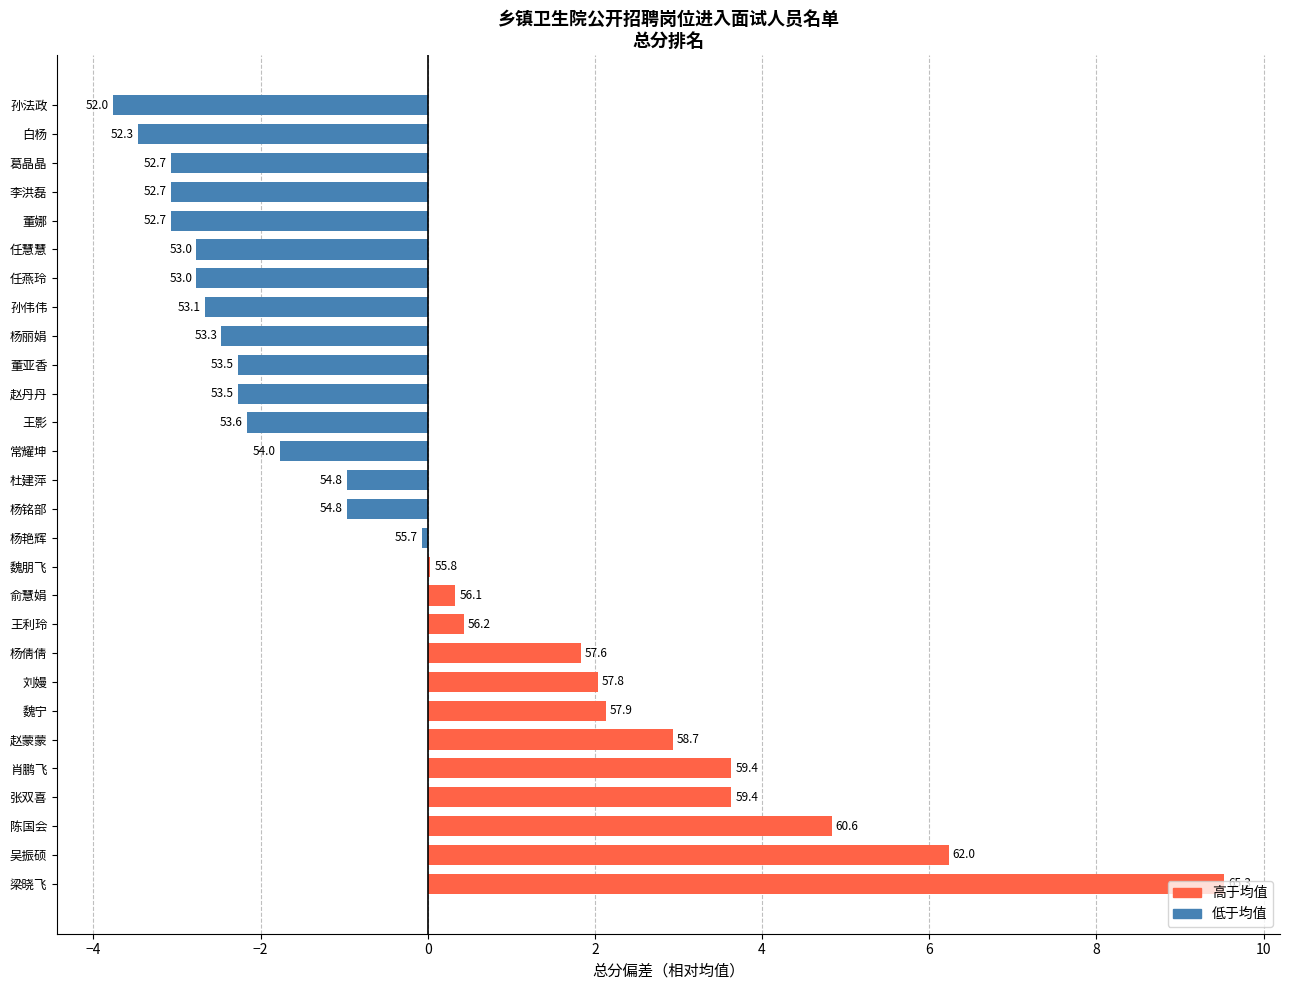

Are the bars horizontal?

Yes